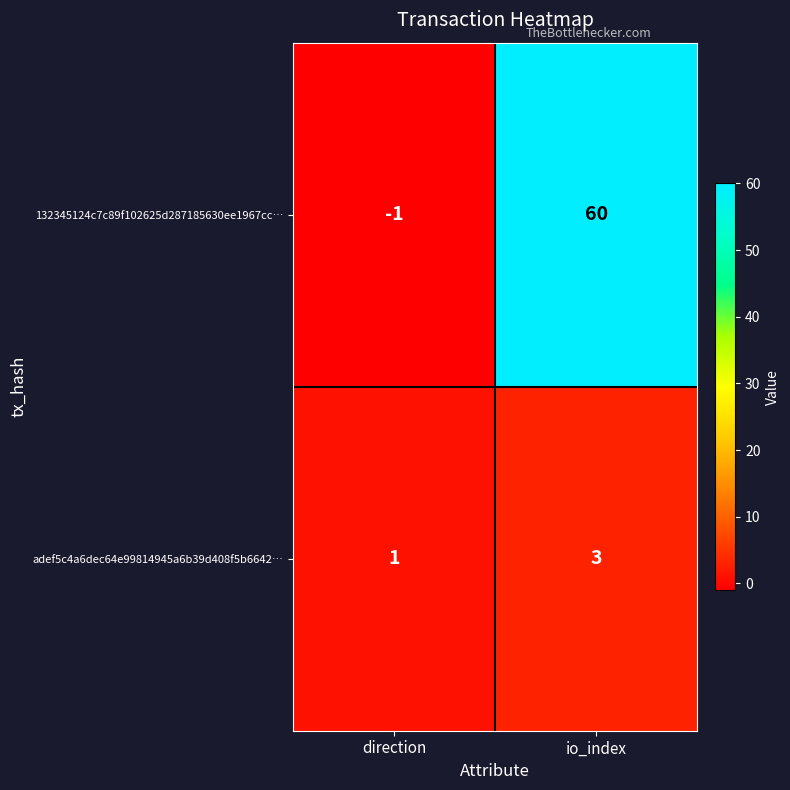

What is the maximum value shown in the chart?

60